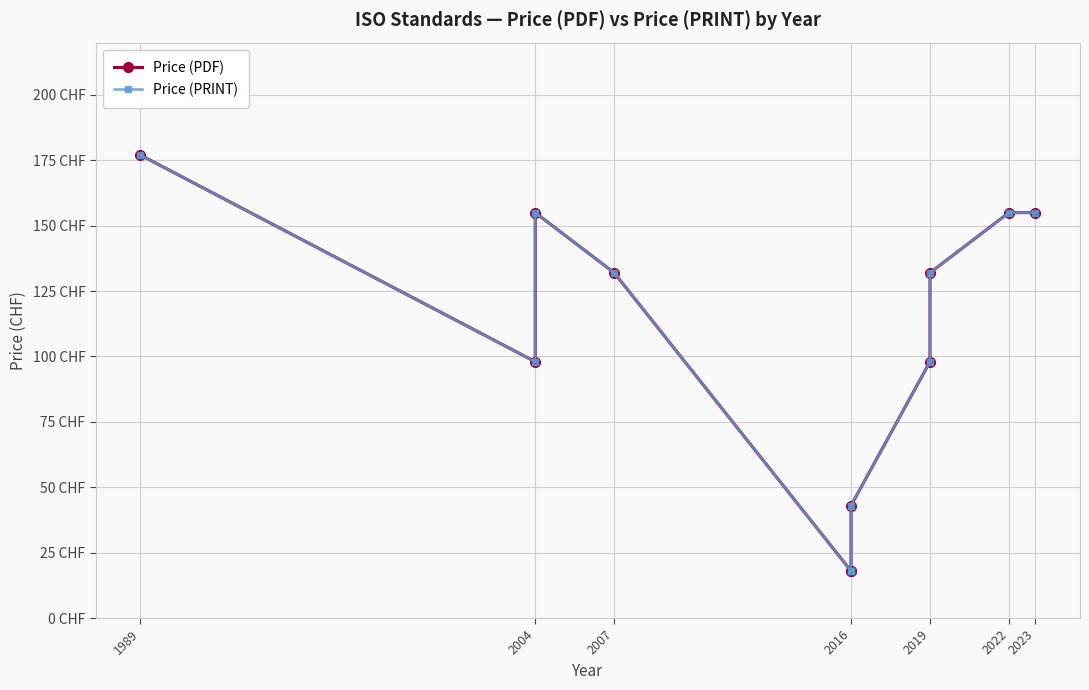

The Price (PRINT) series shows 84 at 2022. True or false?

False